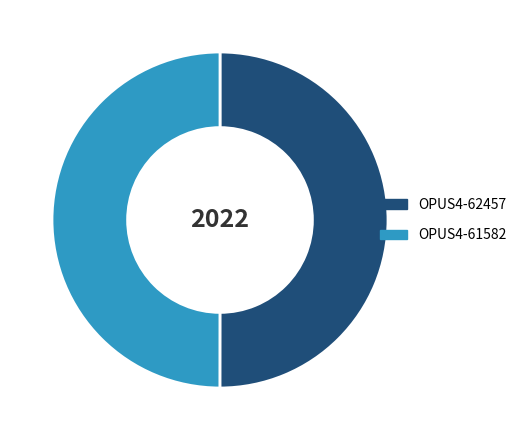

True or false: OPUS4-62457 accounts for 63% of the total.

False